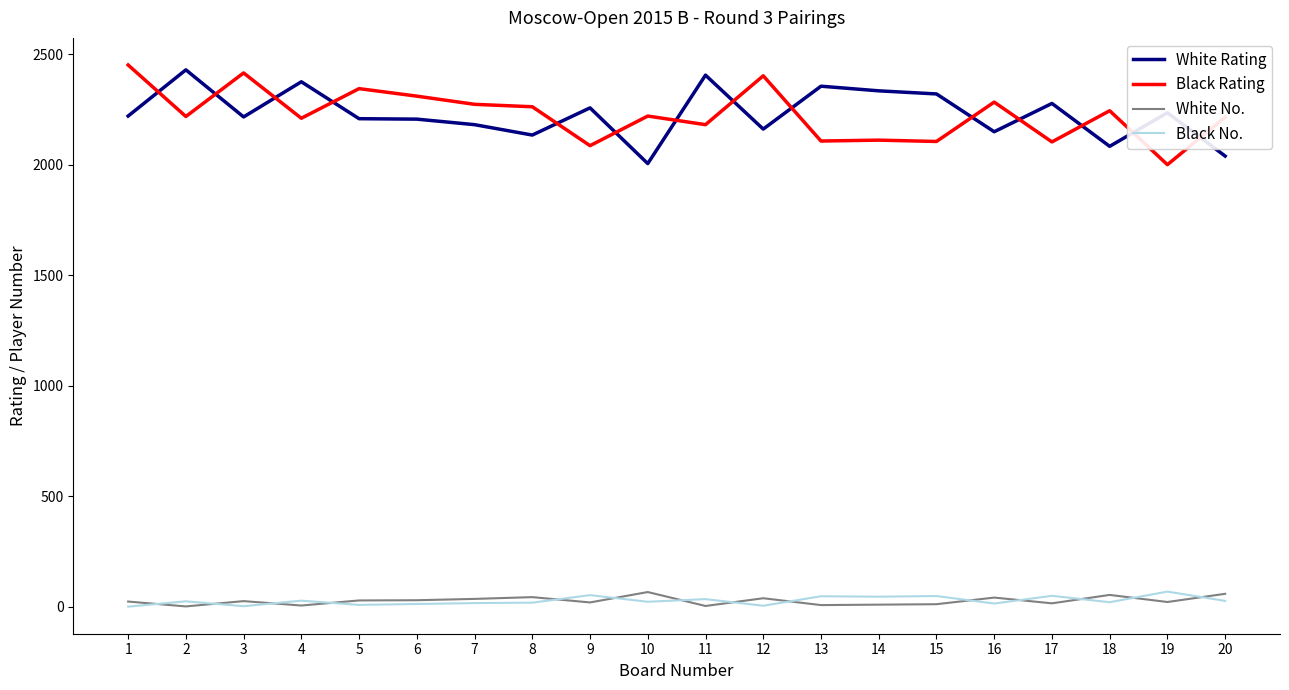

Does the chart have visible grid lines?

No